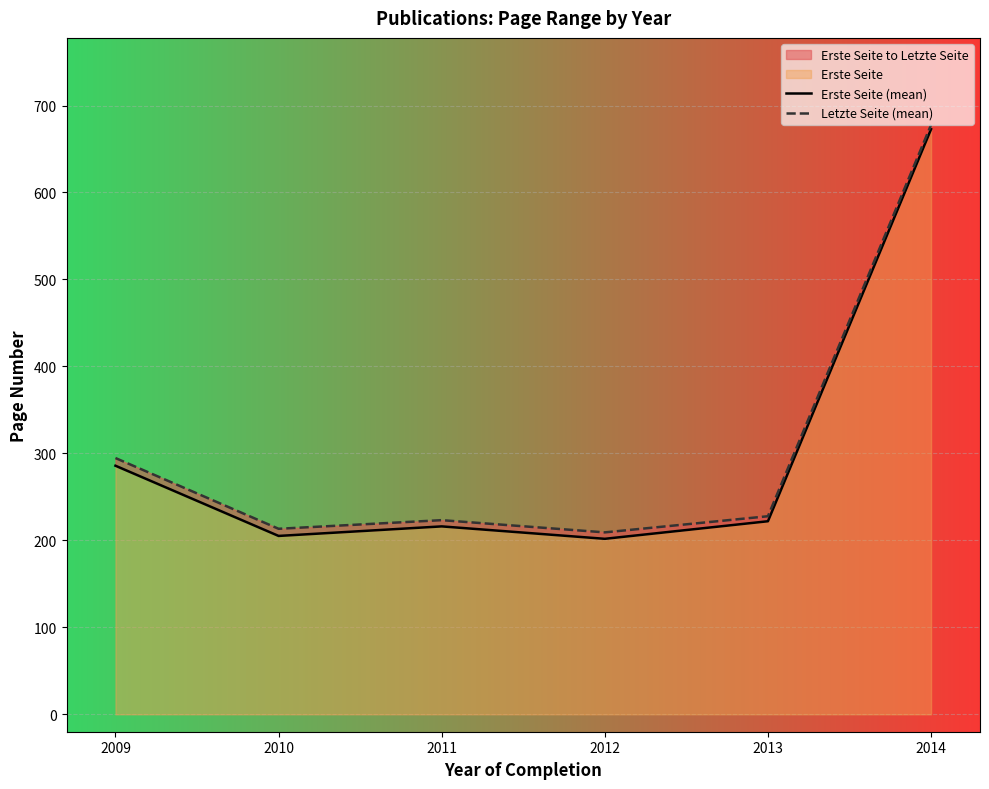

What is the average value of the Erste Seite (mean) series?

300.6